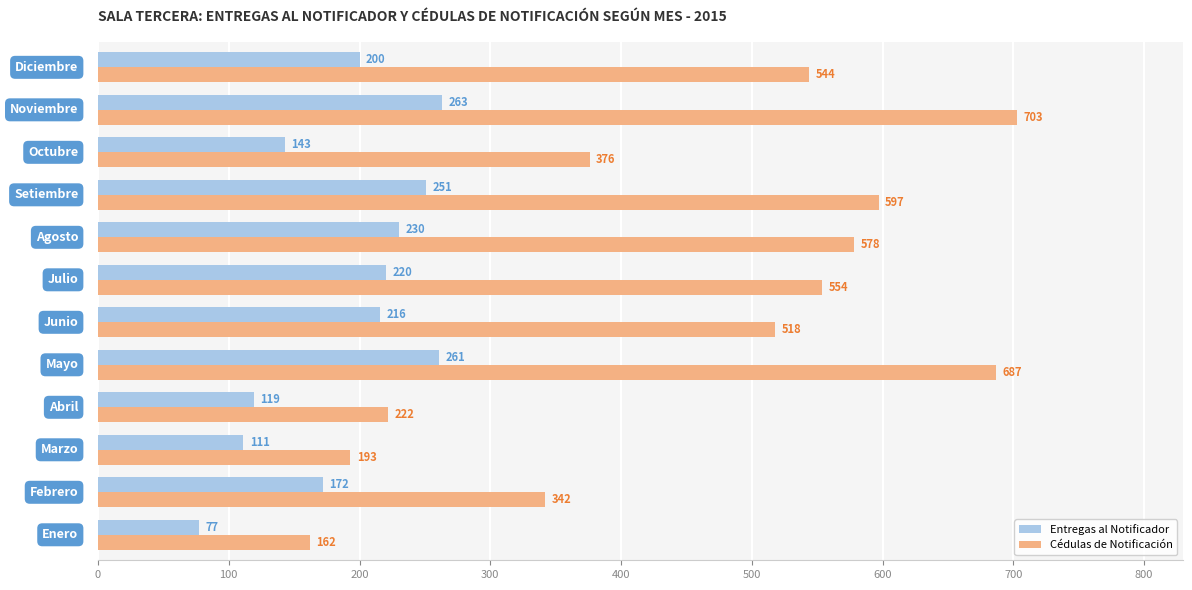

What is the minimum value shown in the chart?

77